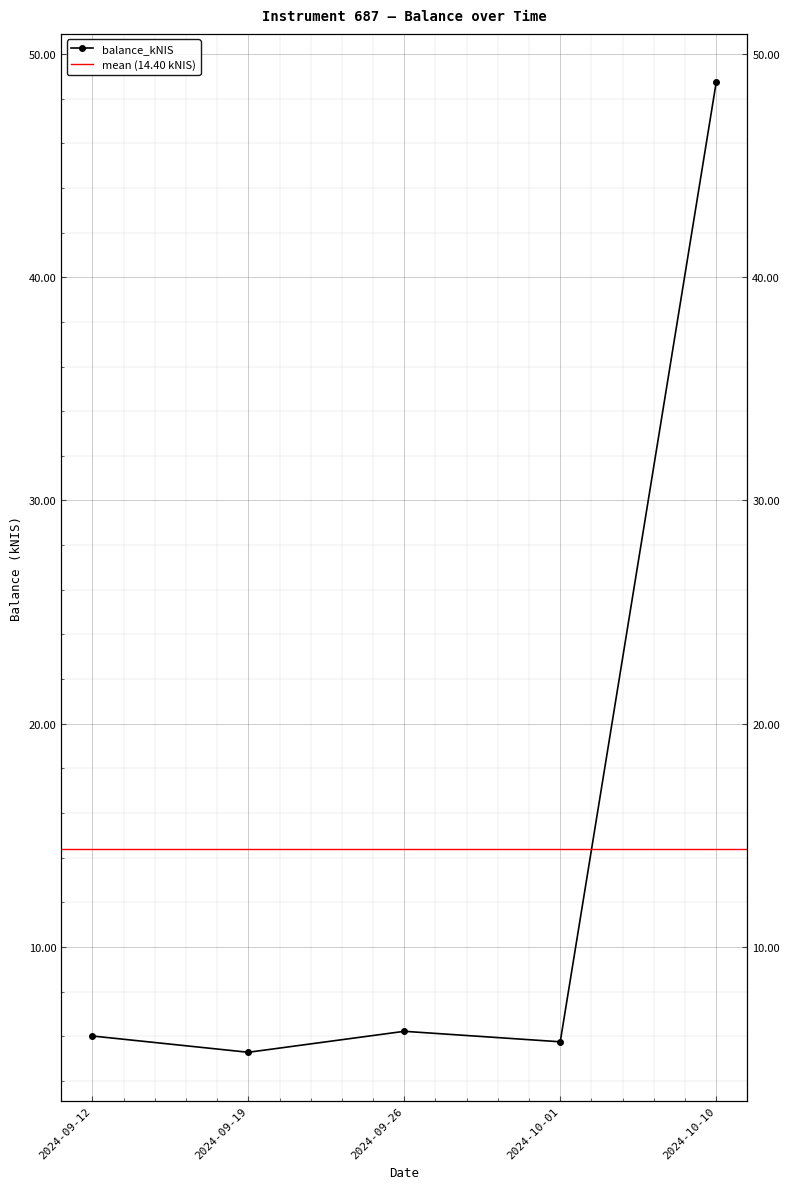

The chart shows a value of 48.7 at 2024-10-10. True or false?

True